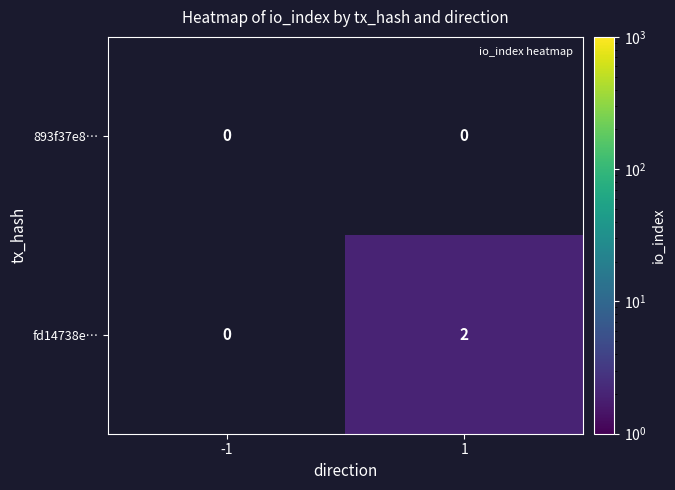

Is it true that 893f37e8… equals 0 at -1?

True